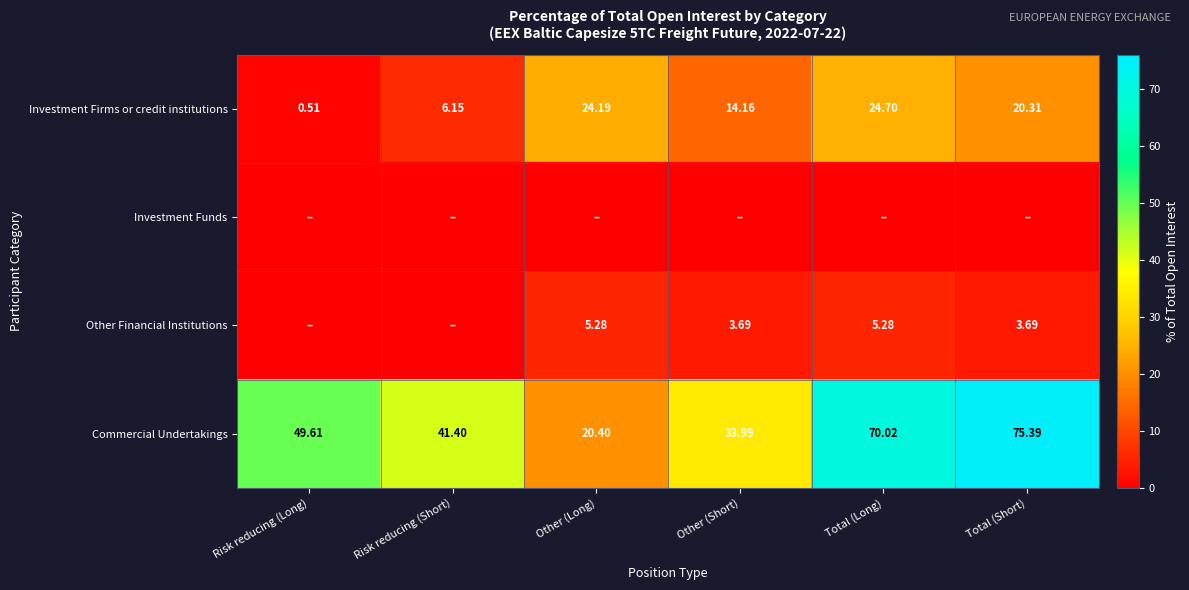

At how many categories does at least one series exceed 69?

2